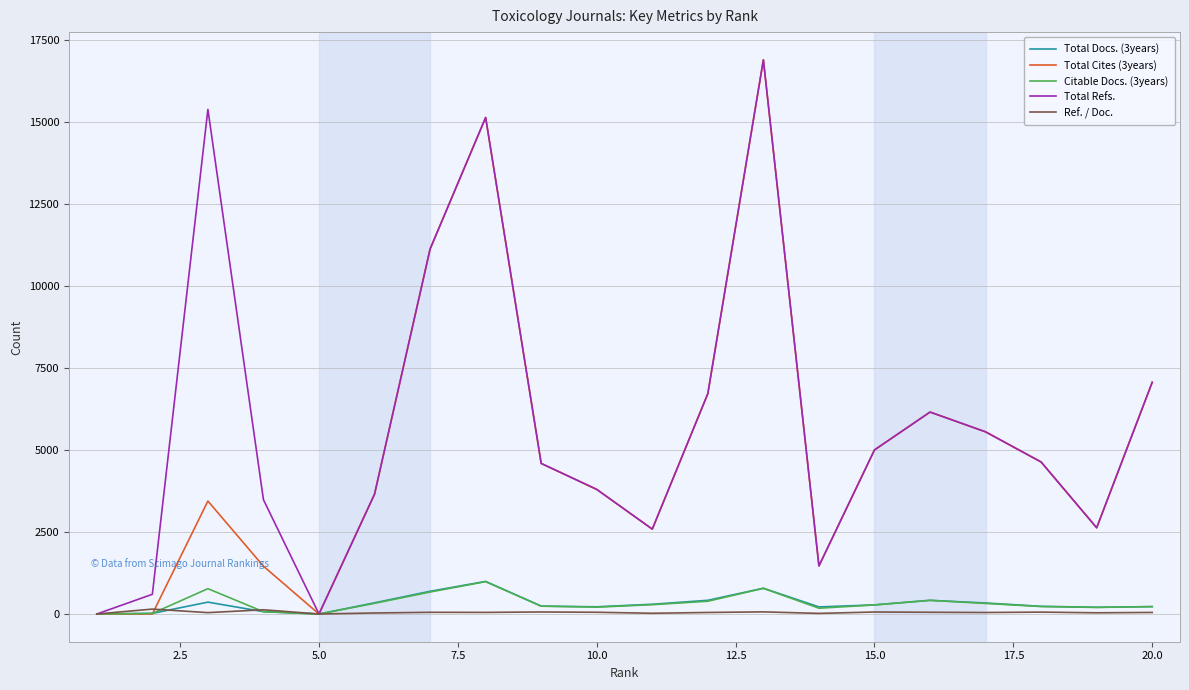

What is the greatest value displayed?

16888